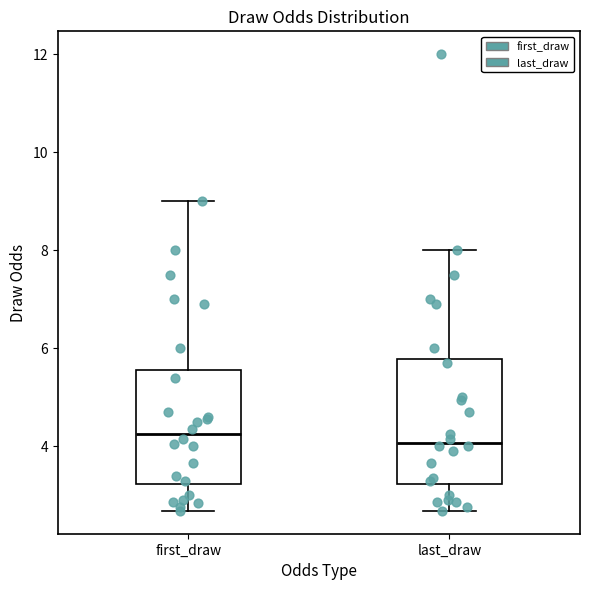

Reading left to right, transcribe this box plot: for each box, give where its median line is, the range the box spans, and where its two whiskers end, as read against the y-axis. The values are not printed on the chart, so give them approximately, as read against the axis.

first_draw: median 4.2, box 3.2 to 5.6, whiskers 2.6 to 9.0
last_draw: median 4.0, box 3.2 to 5.8, whiskers 2.6 to 8.0